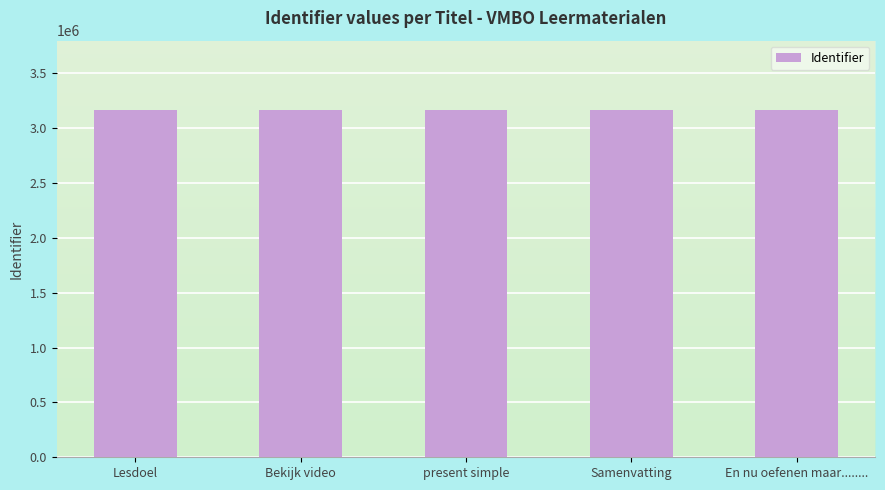

Count the number of categories in the chart.

5